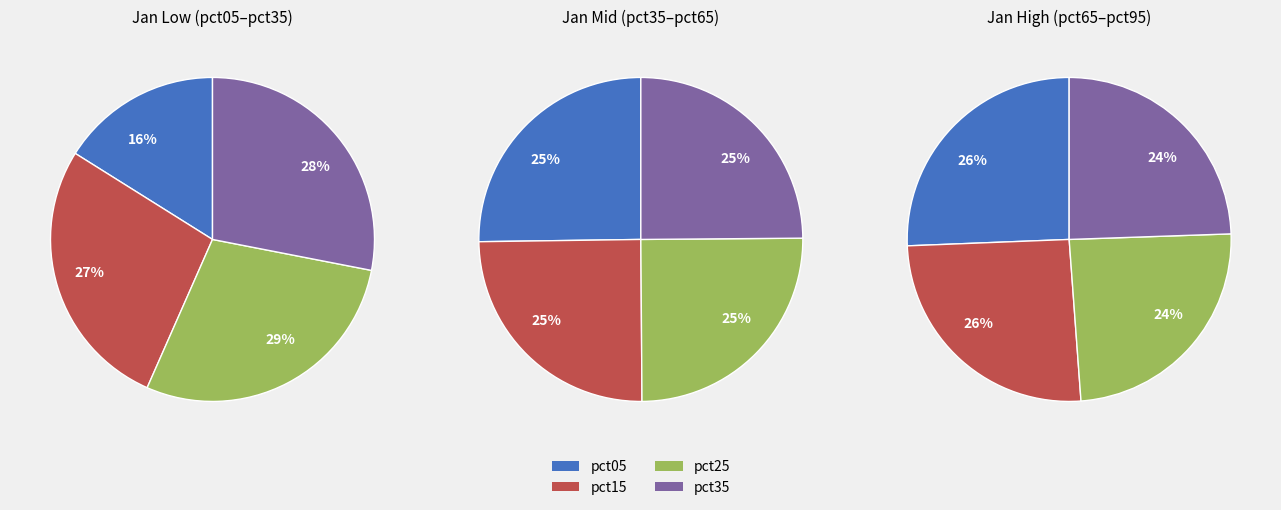

Which category has the smallest portion of the pie?

pct05